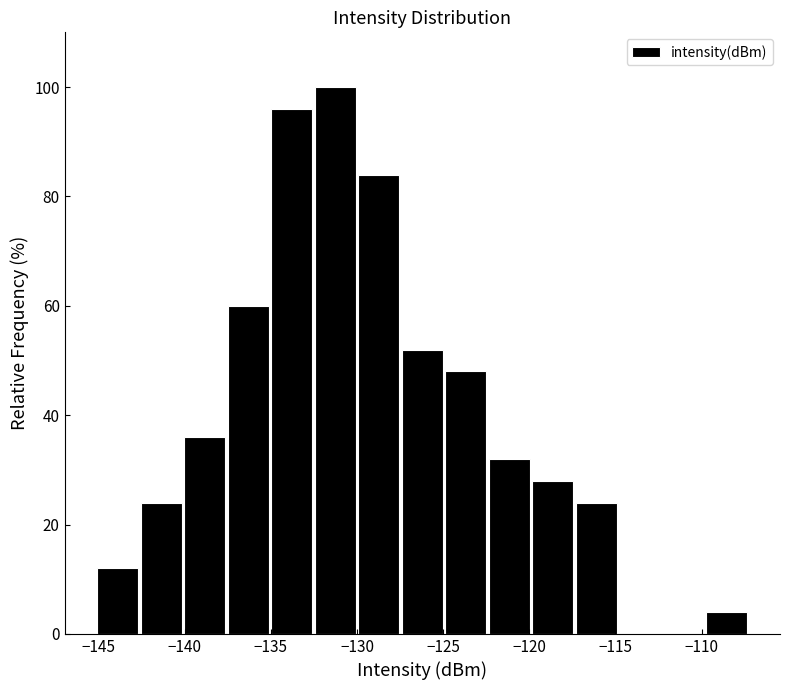

How tall is the bar that spans -130.0 to -127.5 on the x-axis? Neither the bar edges nor the heights are printed on the chart, so give them approximately, as read against the axes.

84